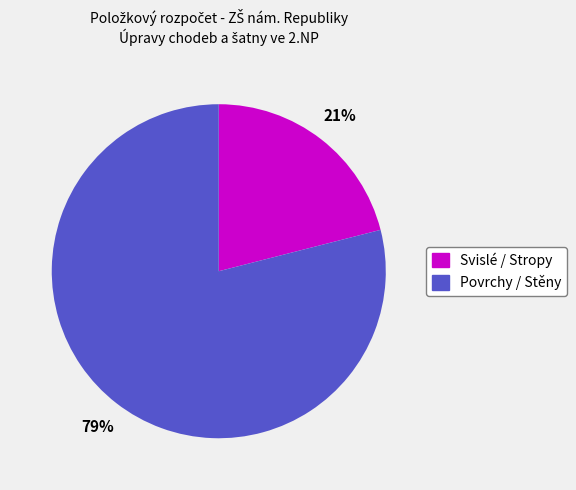

To the nearest percent, what is the average slice percentage?

50%